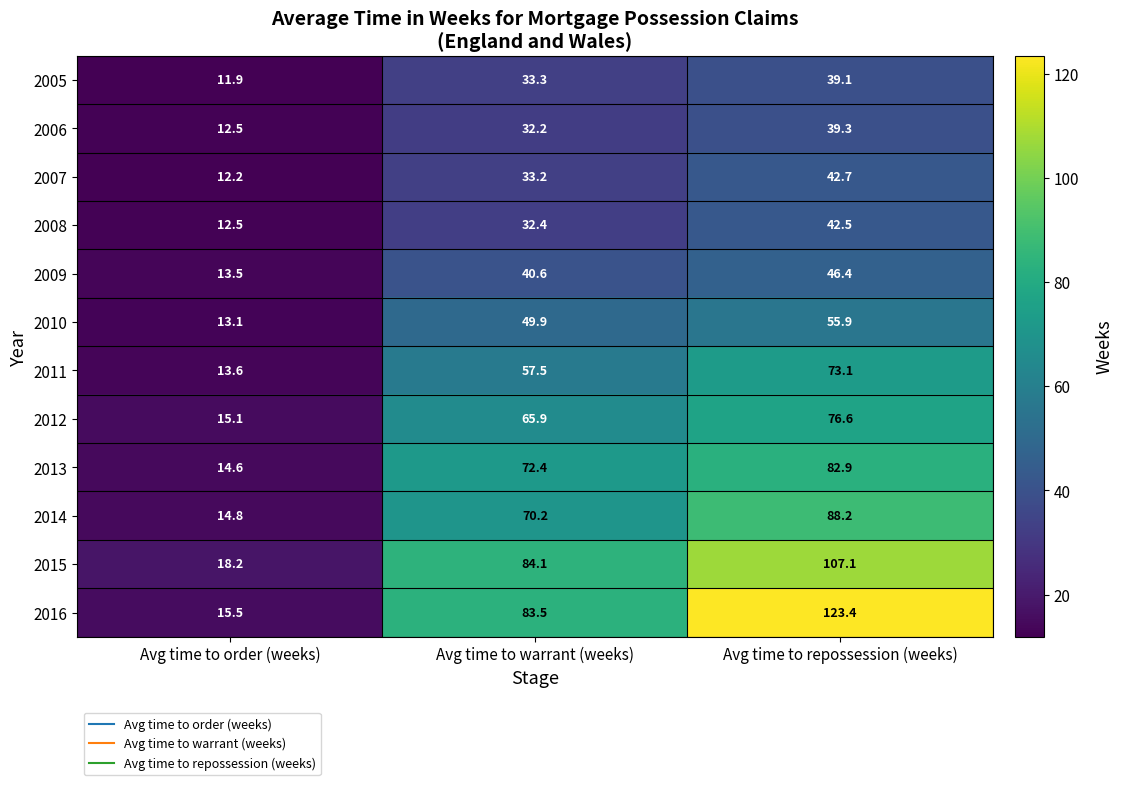

The 2013 series shows 131.3 at Avg time to repossession (weeks). True or false?

False